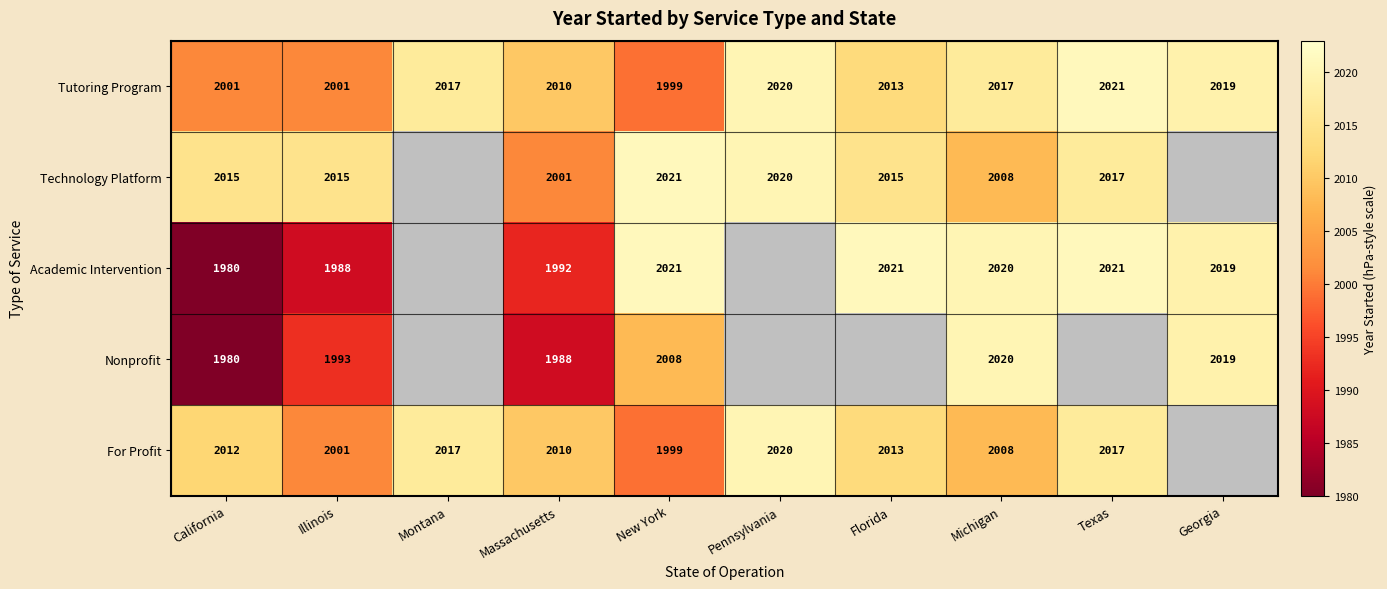

What is the difference between the highest and lowest values at California?

35